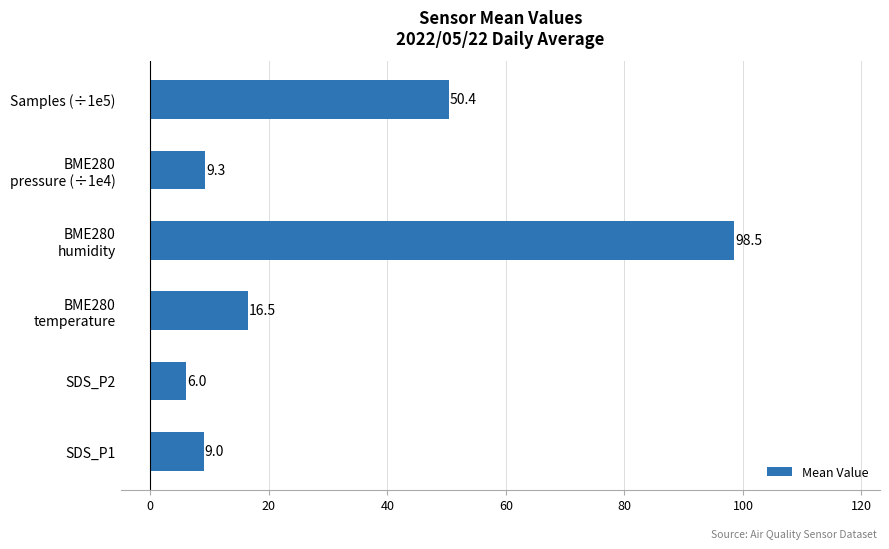

Rank the categories by value from highest to lowest.

BME280
humidity, Samples (÷1e5), BME280
temperature, BME280
pressure (÷1e4), SDS_P1, SDS_P2